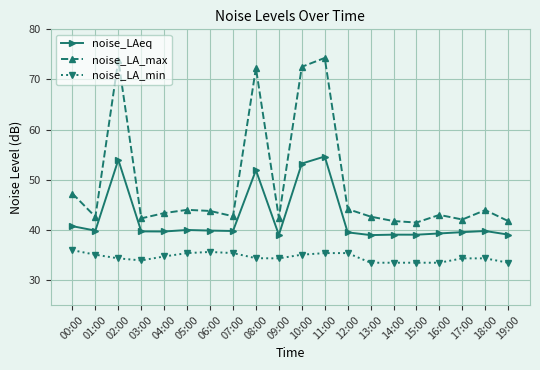

Which series changed the most between 09:00 and 11:00?

noise_LA_max